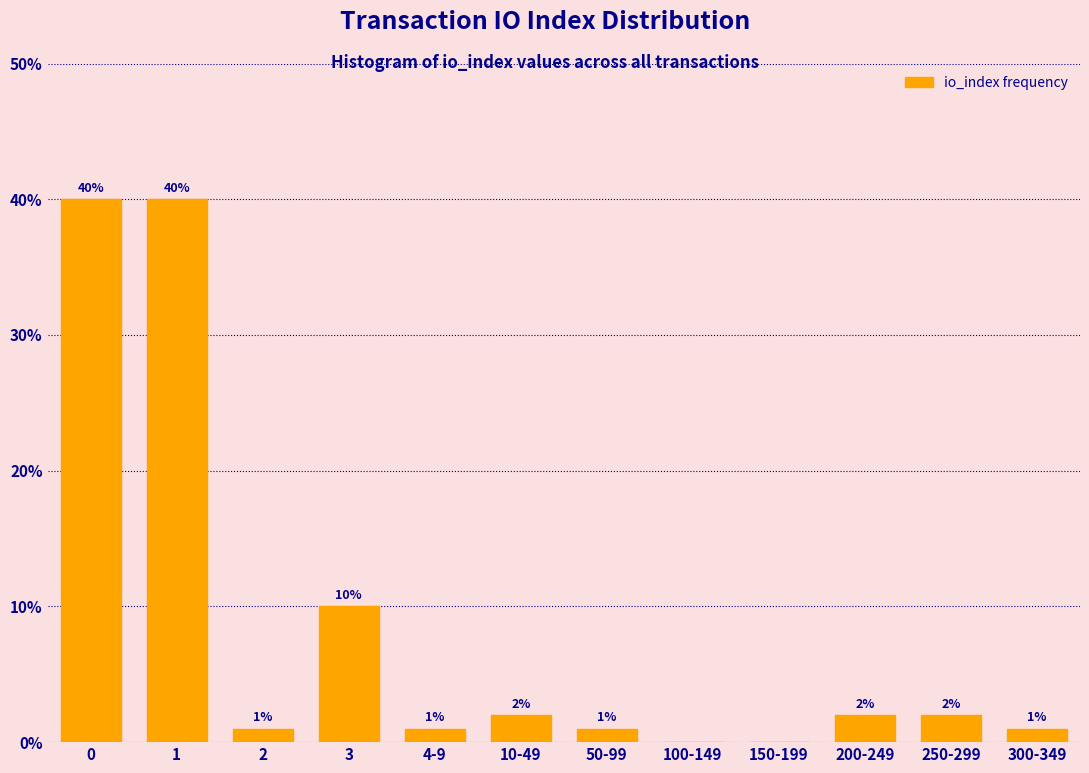

Reading left to right, transcribe all the data shown in this chart.

0=40	1=40	2=1	3=10	4-9=1	10-49=2	50-99=1	100-149=0	150-199=0	200-249=2	250-299=2	300-349=1